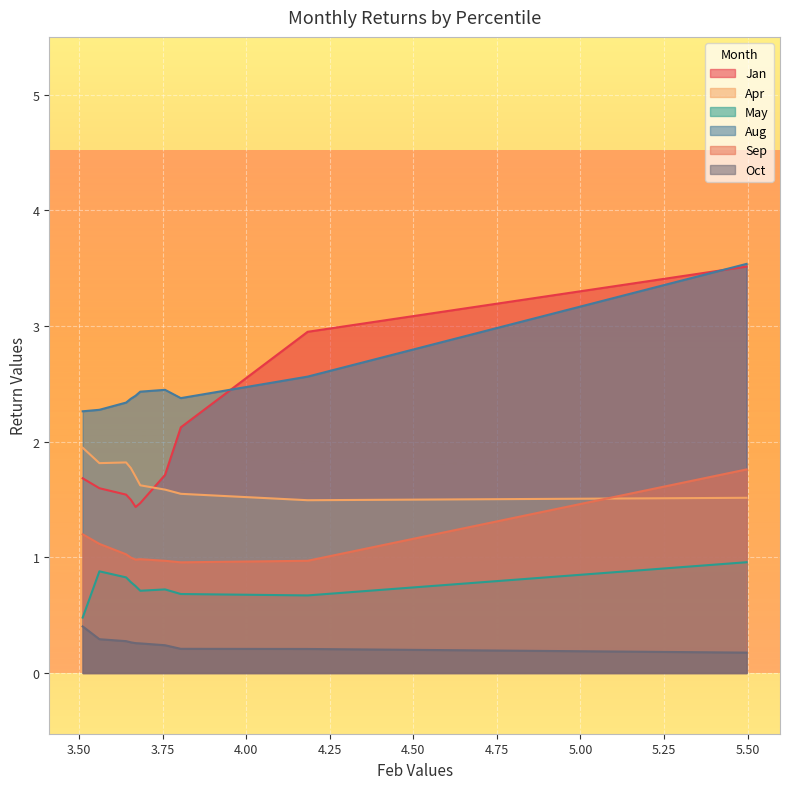

Rank the series by their maximum value, from highest to lowest.

Aug, Jan, Apr, Sep, May, Oct